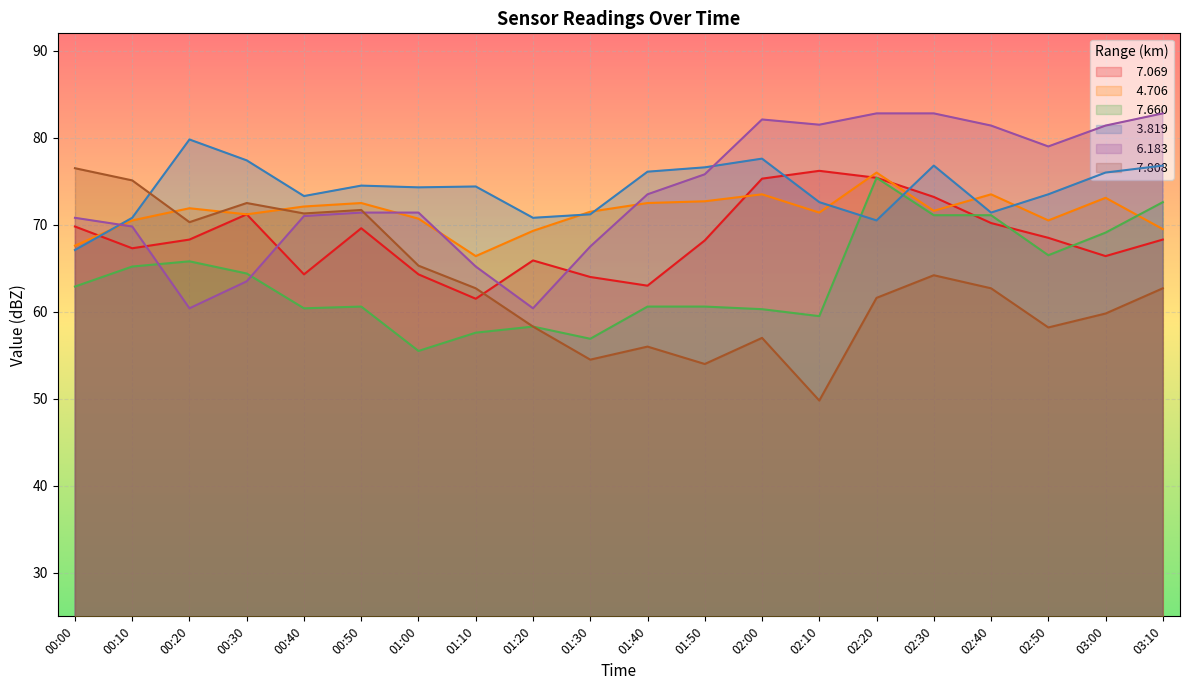

Between 02:30 and 01:30, which is larger?

02:30